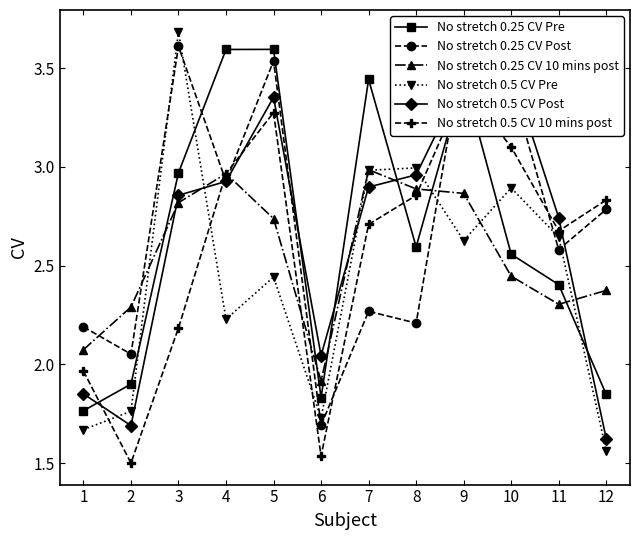

Is it true that No stretch 0.25 CV Post equals 3.4 at 10?

True